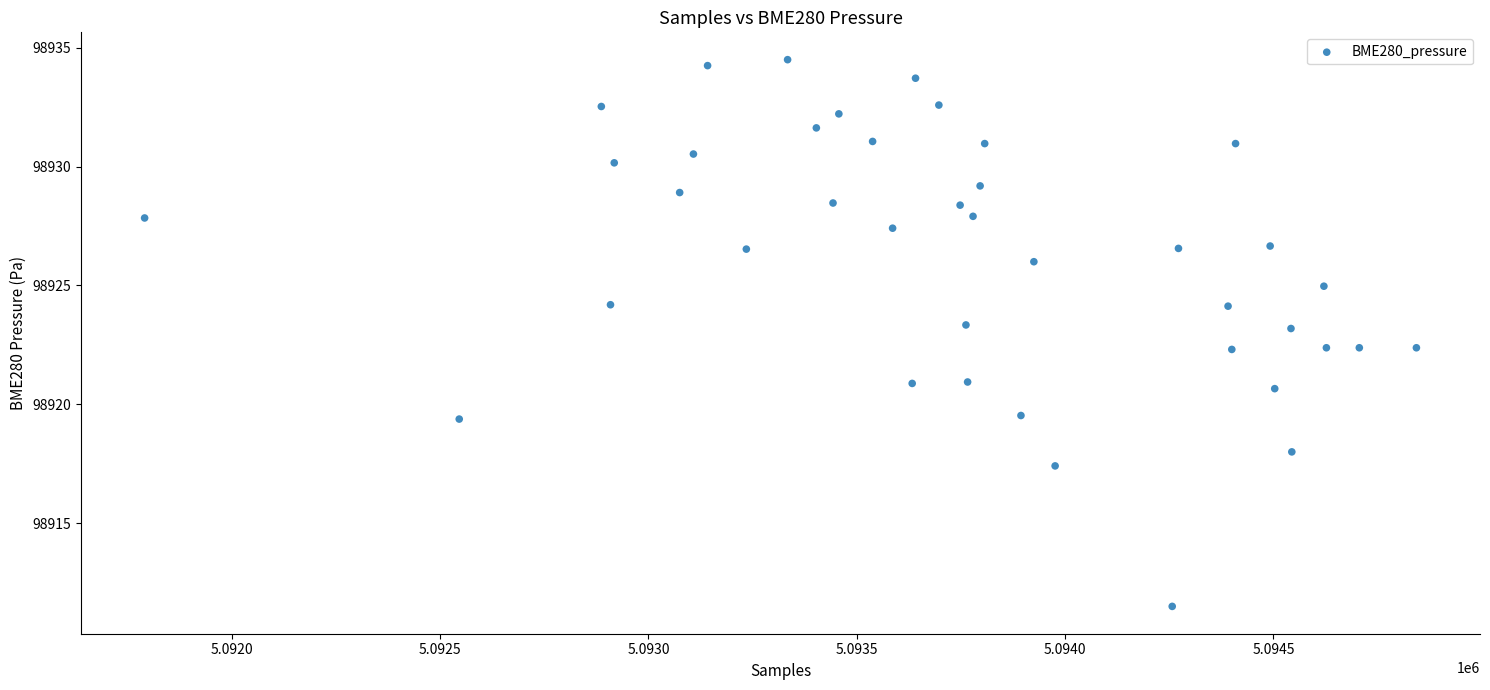

What is the range of Y values (max minus min)?

23.0